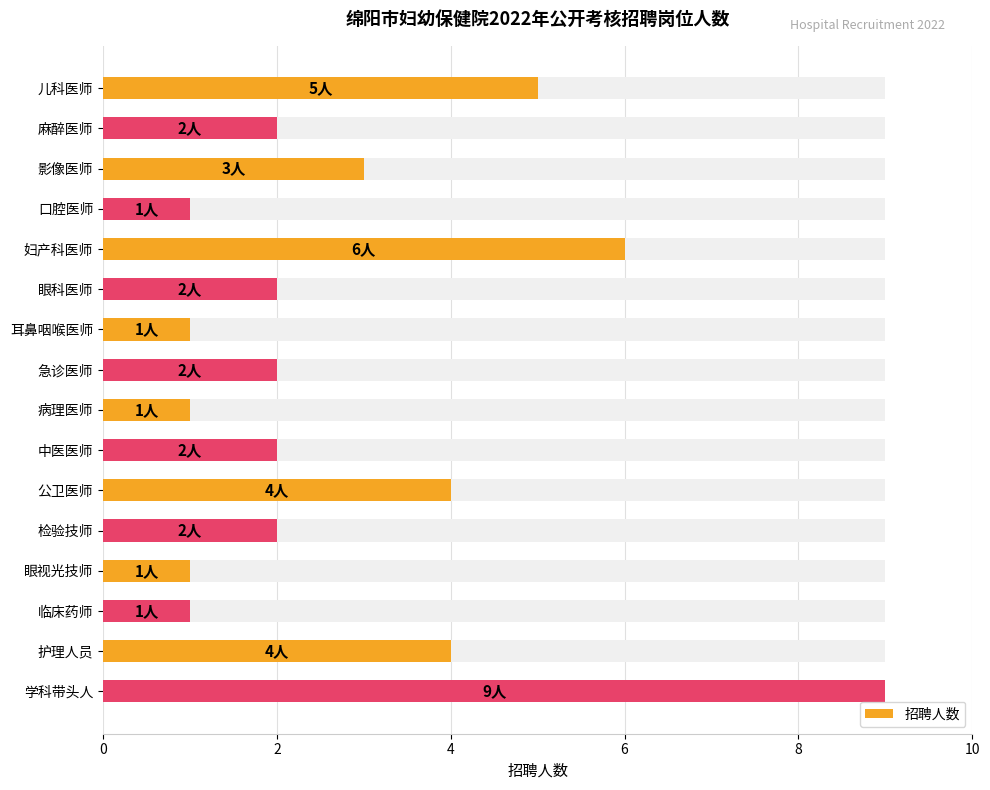

What is the greatest value displayed?

9